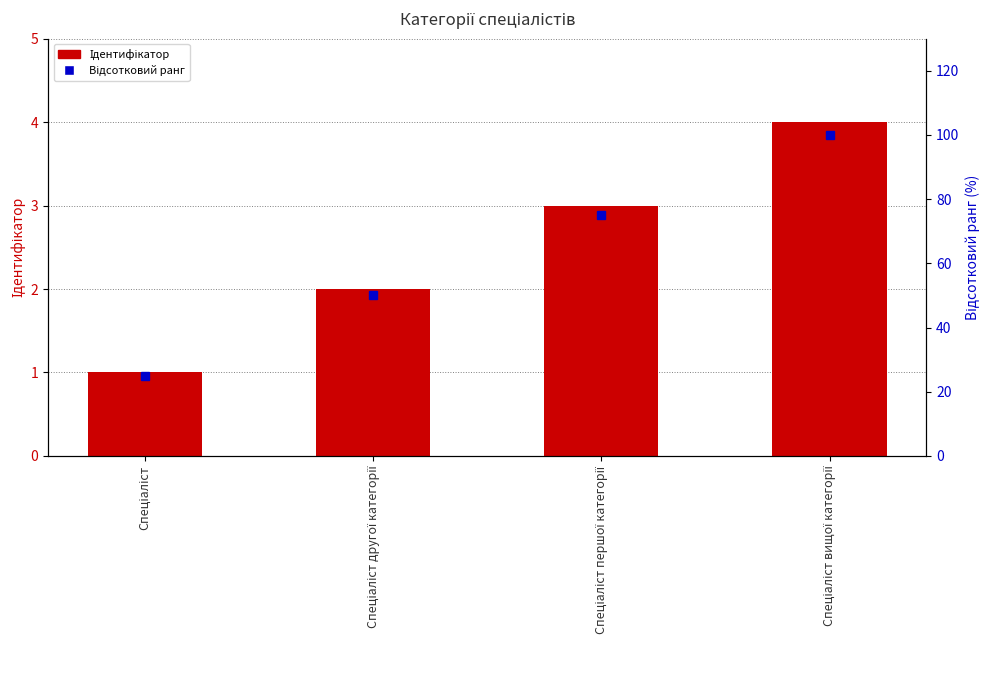

Which series has the widest spread of values?

Відсотковий ранг